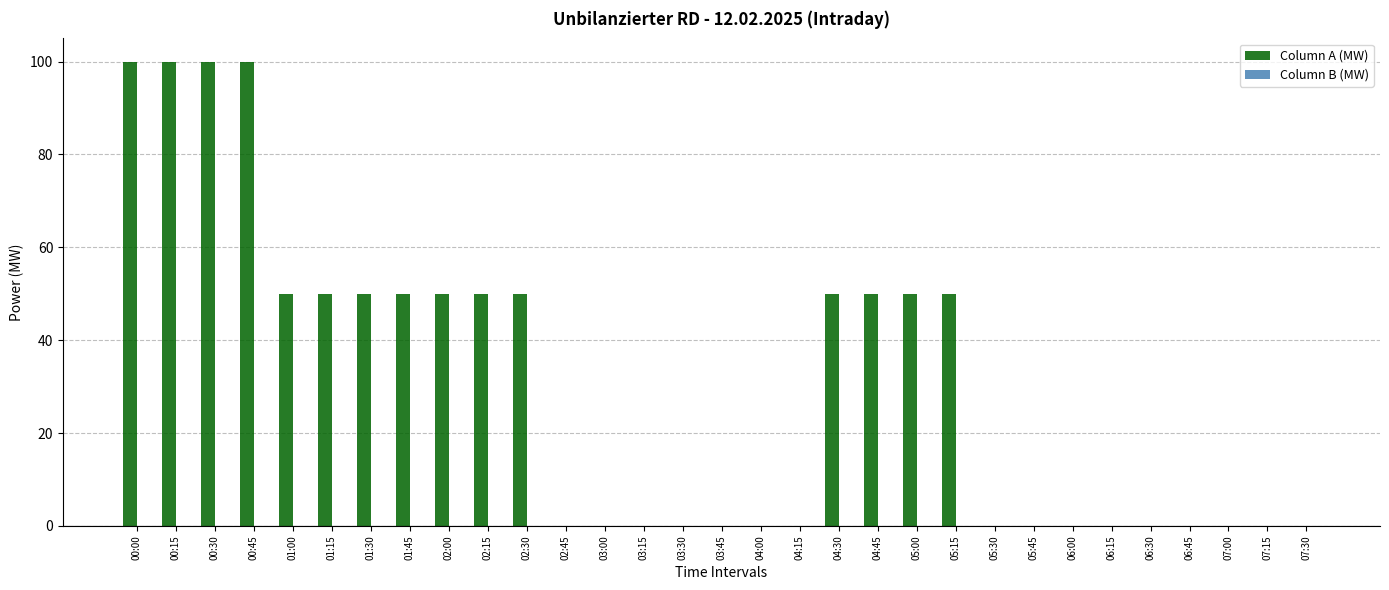

Between 00:00 and 05:00, which is larger?

00:00